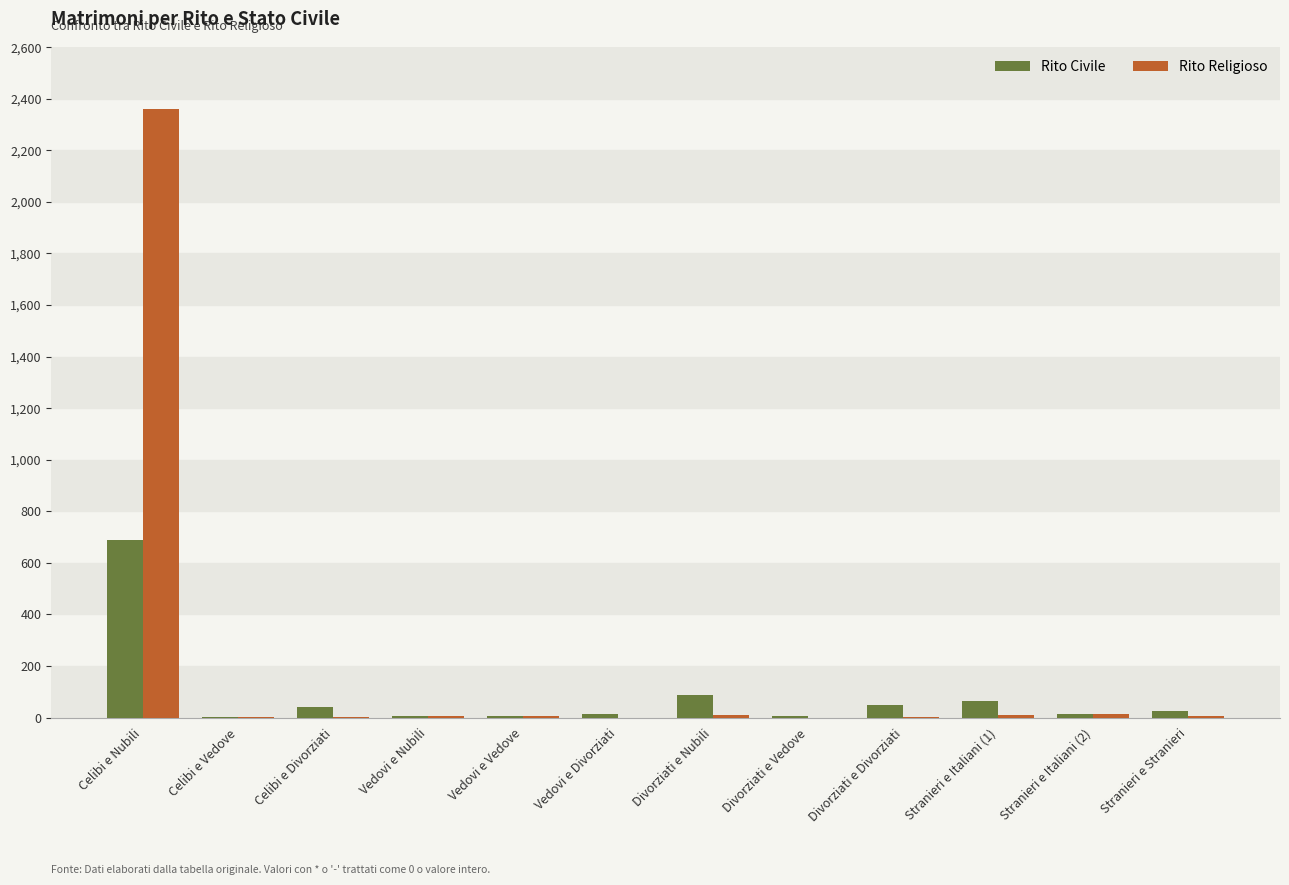

At which category is the sum across all series the highest?

Celibi e Nubili